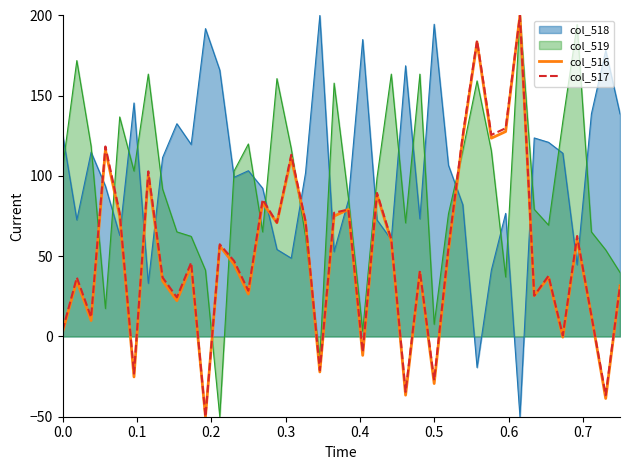

What is the maximum value shown in the chart?

200.0